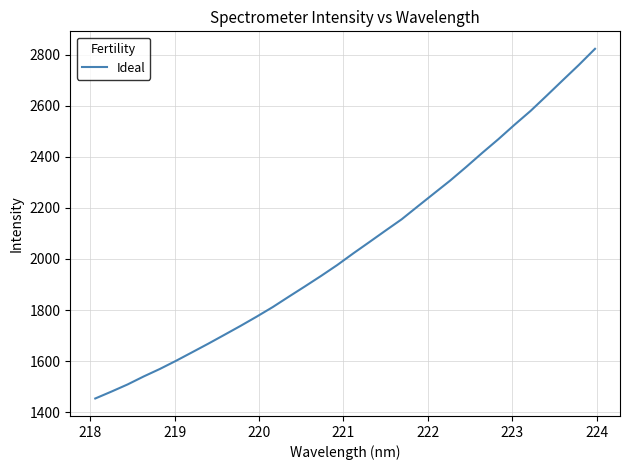

What is the greatest value displayed?

2823.3